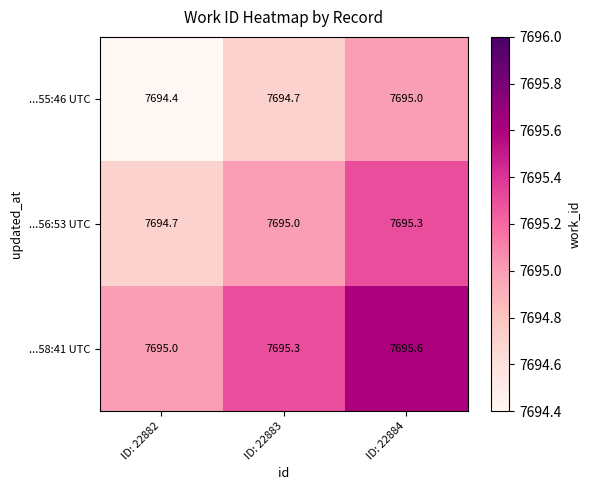

At which label is ...58:41 UTC closest to 7695?

ID: 22882